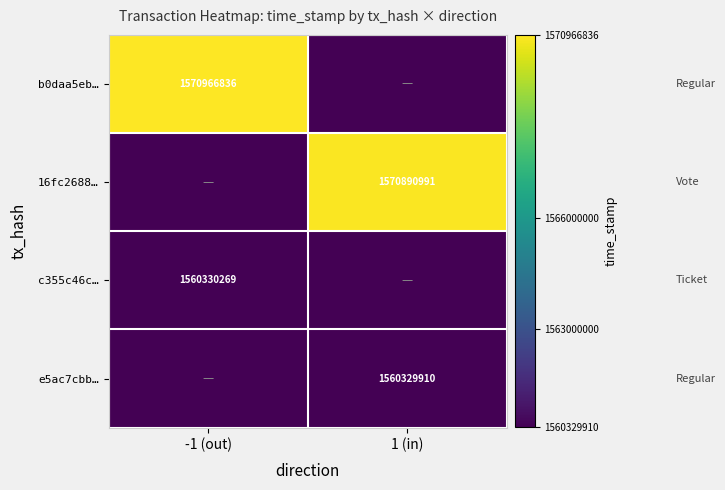

Between 1 (in) and -1 (out), which is larger?

-1 (out)